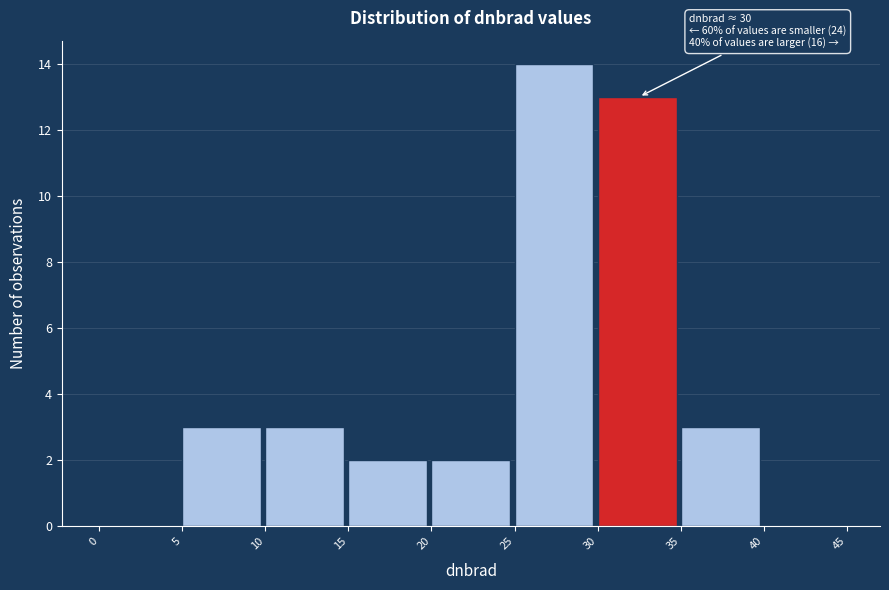

Over which range of the x-axis is the bar tallest?

25 to 30